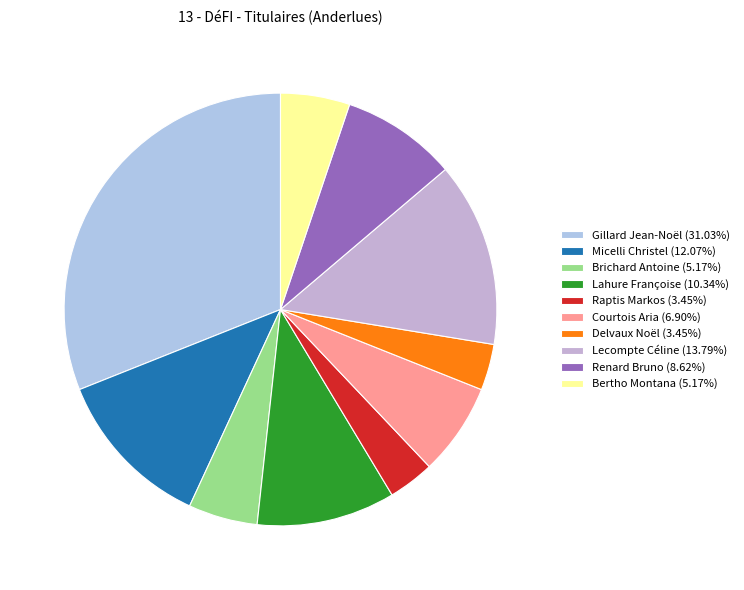

Count the number of slices in the pie.

10